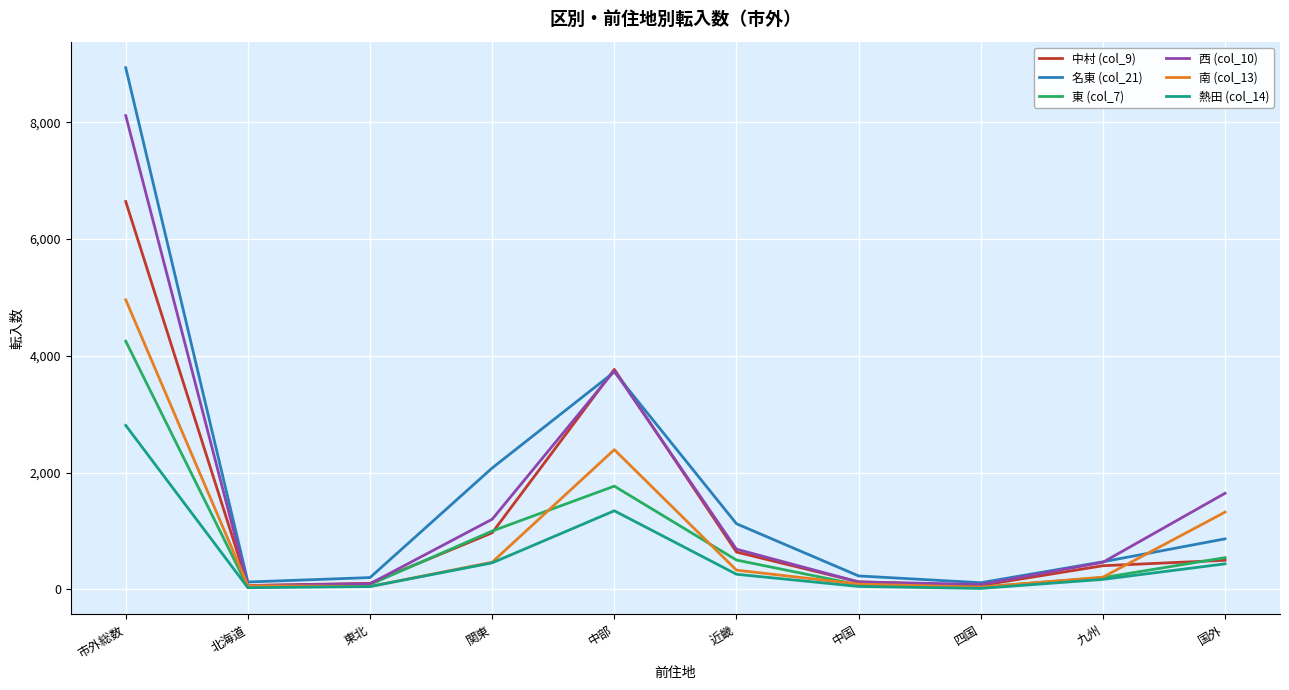

Between 東北 and 九州, which series saw the biggest shift?

西 (col_10)